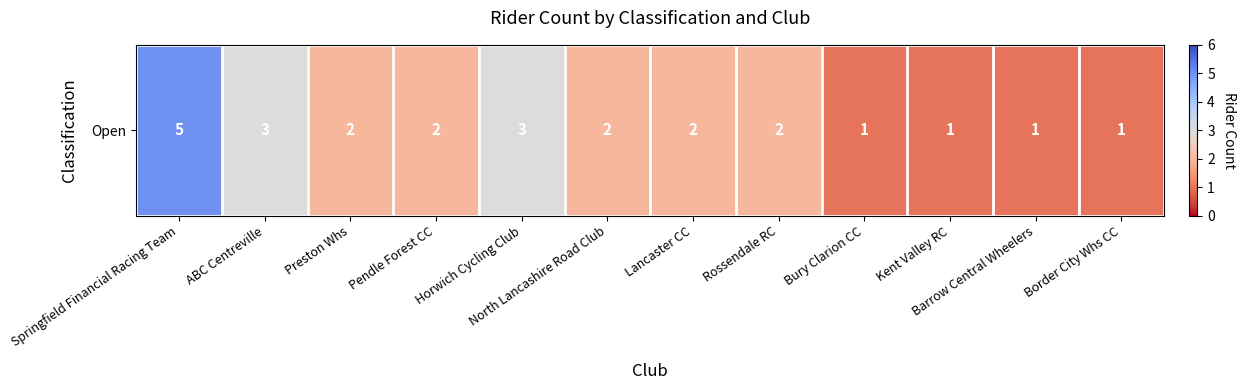

Which has a higher value, ABC Centreville or Springfield Financial Racing Team?

Springfield Financial Racing Team